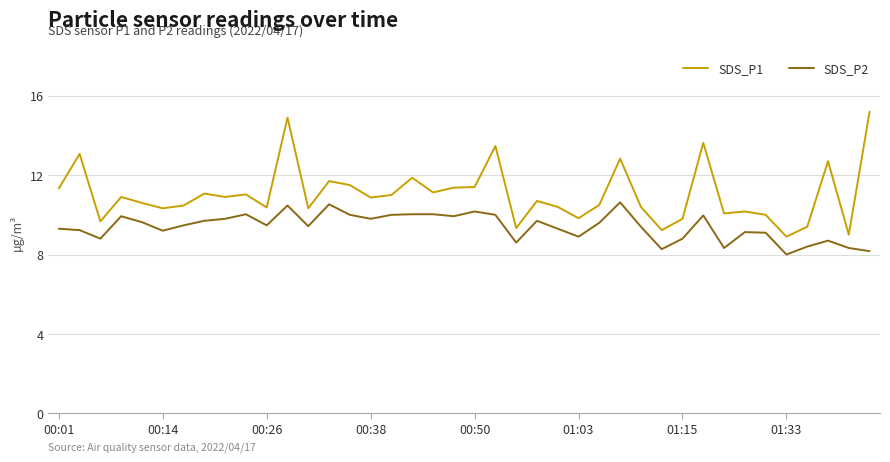

What is the difference between the maximum and minimum values in the SDS_P2 series?

2.6